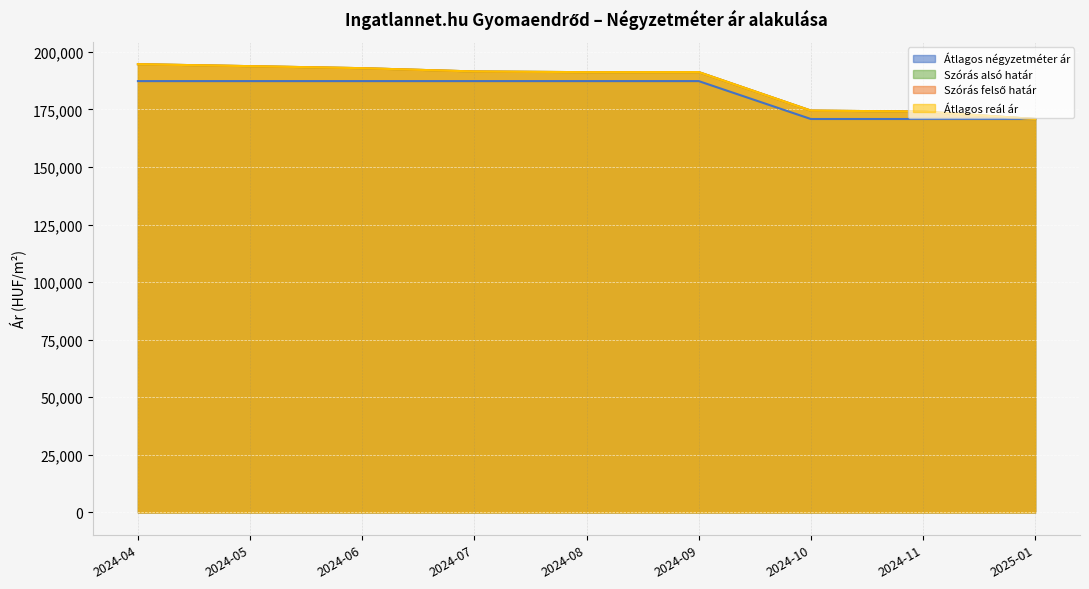

Count the Átlagos négyzetméter ár values in the range 170833 to 187291.

9